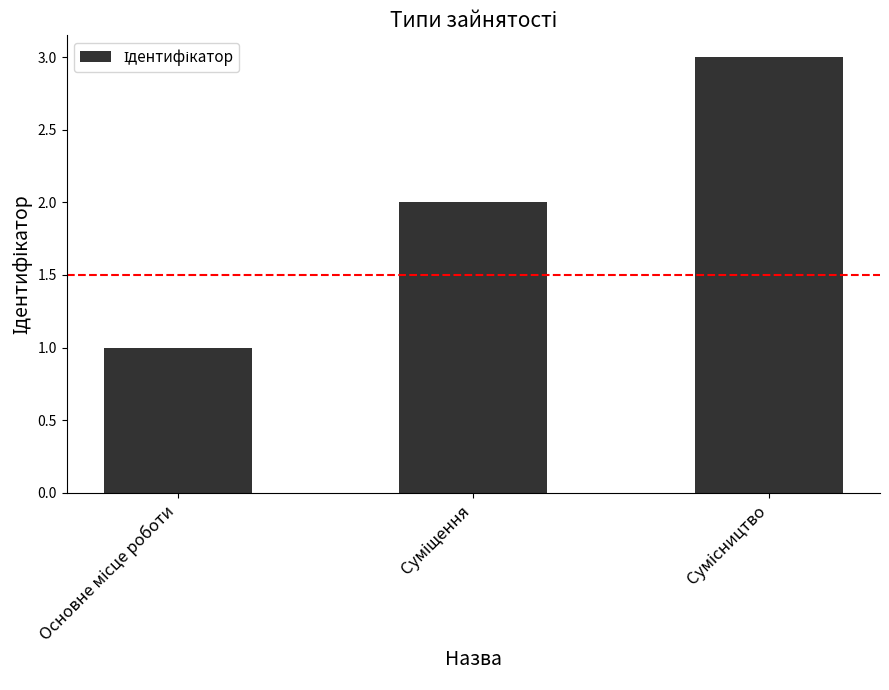

Count the values in the range 1 to 3.

3